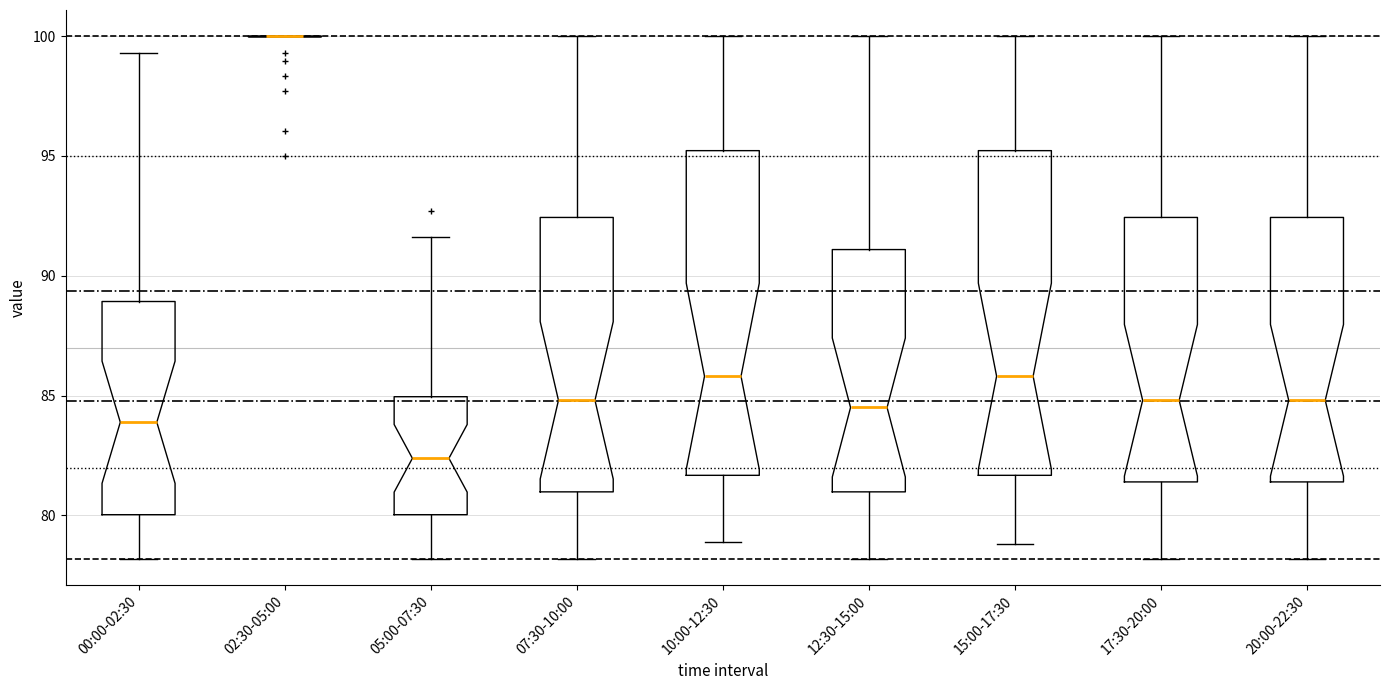

Reading left to right, read every box against the y-axis: the position of its median line, the range the box covers, and the ends of its whiskers. The values are not printed on the chart, so give them approximately, as read against the axis.

00:00-02:30: median 84.0, box 80.0 to 89.0, whiskers 78.0 to 99.5
02:30-05:00: box collapsed to a line at 100.0, whiskers 100.0 to 100.0
05:00-07:30: median 82.5, box 80.0 to 85.0, whiskers 78.0 to 91.5
07:30-10:00: median 85.0, box 81.0 to 92.5, whiskers 78.0 to 100.0
10:00-12:30: median 86.0, box 81.5 to 95.0, whiskers 79.0 to 100.0
12:30-15:00: median 84.5, box 81.0 to 91.0, whiskers 78.0 to 100.0
15:00-17:30: median 86.0, box 81.5 to 95.0, whiskers 79.0 to 100.0
17:30-20:00: median 85.0, box 81.5 to 92.5, whiskers 78.0 to 100.0
20:00-22:30: median 85.0, box 81.5 to 92.5, whiskers 78.0 to 100.0